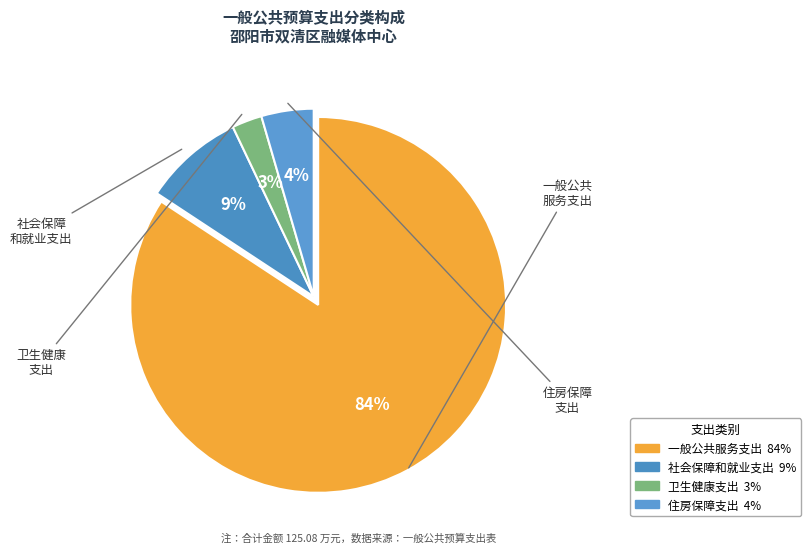

Do 一般公共服务支出 and 社会保障和就业支出 together represent more than half of the pie?

Yes